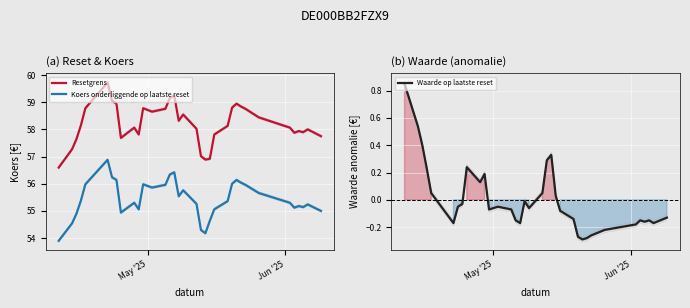

Reading right to left, what are all the values shown in this chart?

Resetgrens: 57.8	58.0	57.9	57.9	57.9	58.1	58.4	58.8	58.8	58.9	58.8	58.1	57.8	56.9	56.9	57.0	58.0	58.5	58.3	59.2	59.2	58.8	58.7	58.8	57.8	58.1	57.7	58.9	59.1	59.7	58.8	58.1	57.6	57.3	56.6
Koers onderliggende op laatste reset: 55.0	55.2	55.1	55.2	55.1	55.3	55.7	56.0	56.0	56.1	56.0	55.4	55.1	54.6	54.2	54.3	55.3	55.8	55.5	56.4	56.3	56.0	55.9	56.0	55.1	55.3	54.9	56.1	56.2	56.9	56.0	55.4	54.9	54.5	53.9
Waarde op laatste reset: -0.1	-0.2	-0.2	-0.2	-0.2	-0.2	-0.2	-0.3	-0.3	-0.3	-0.3	-0.1	-0.1	0.0	0.3	0.3	0.0	-0.1	-0.0	-0.2	-0.2	-0.1	-0.1	-0.1	0.2	0.1	0.2	-0.0	-0.1	-0.2	0.0	0.2	0.4	0.5	0.8